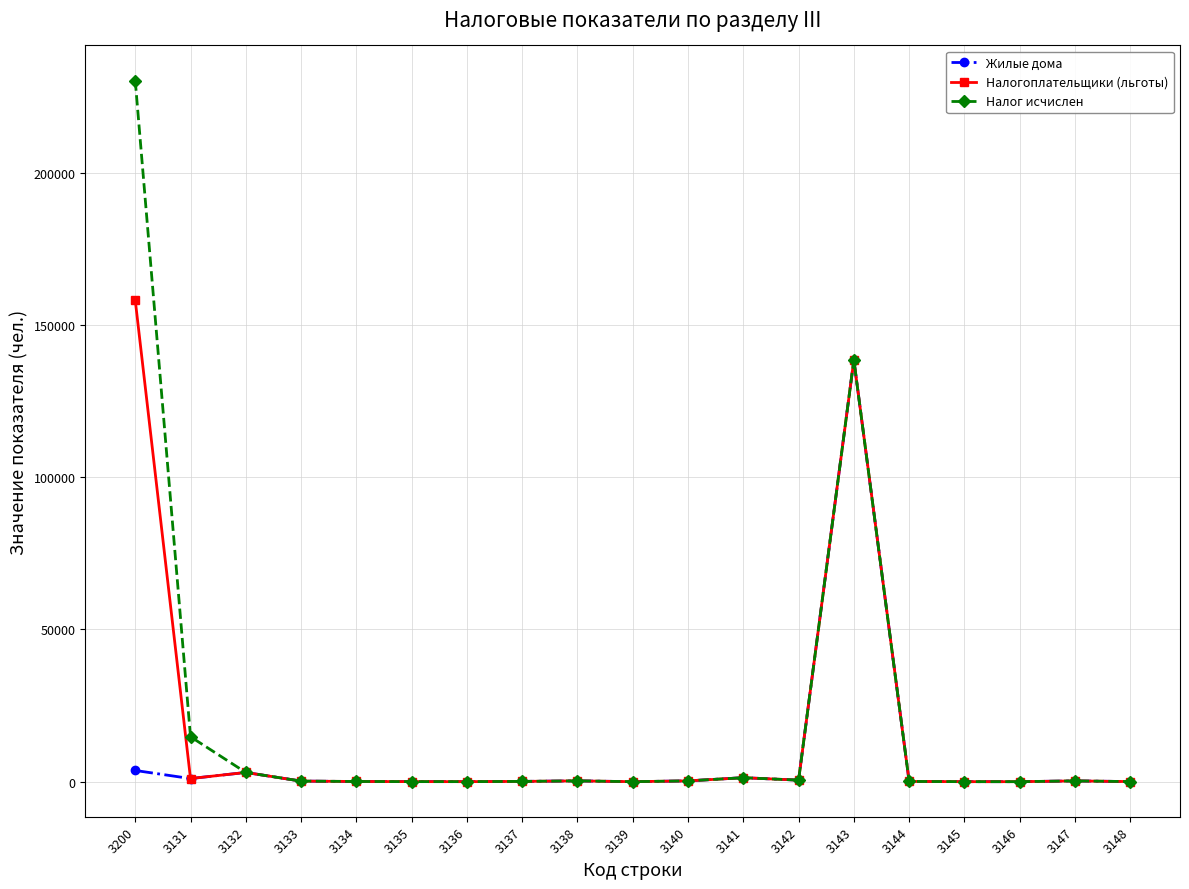

Where is Налог исчислен nearest to the value 115107?

3143